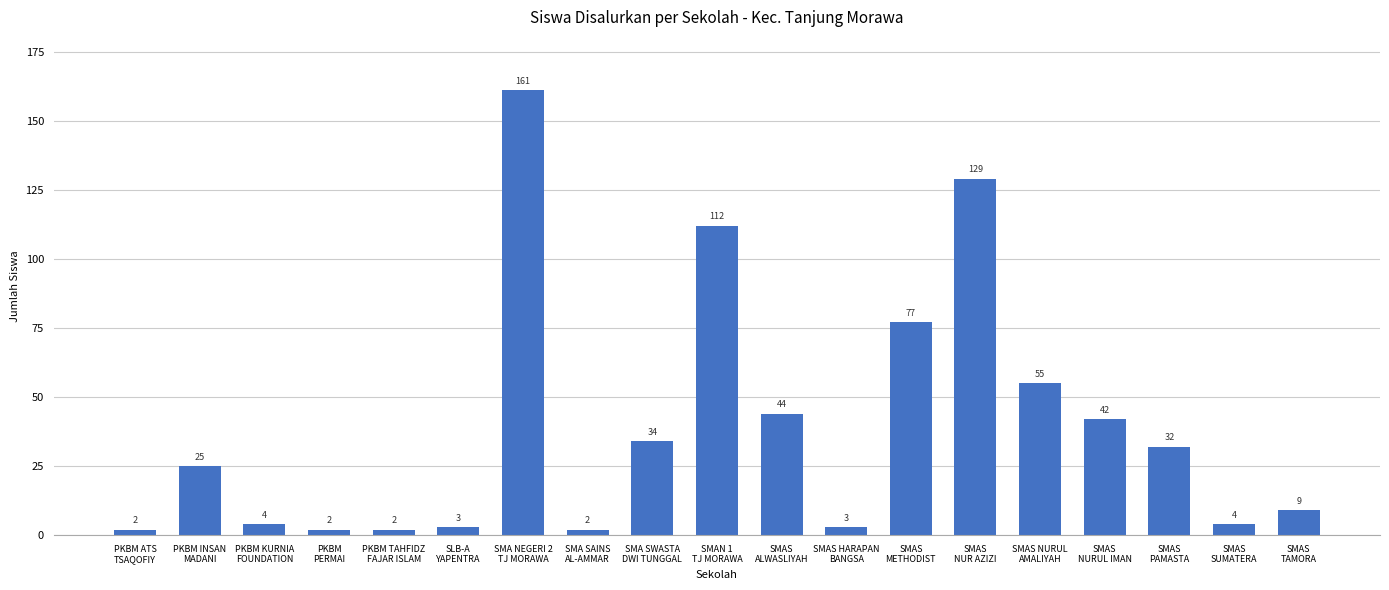

What is the difference between the values at PKBM TAHFIDZ
FAJAR ISLAM and SMAS
PAMASTA?

30